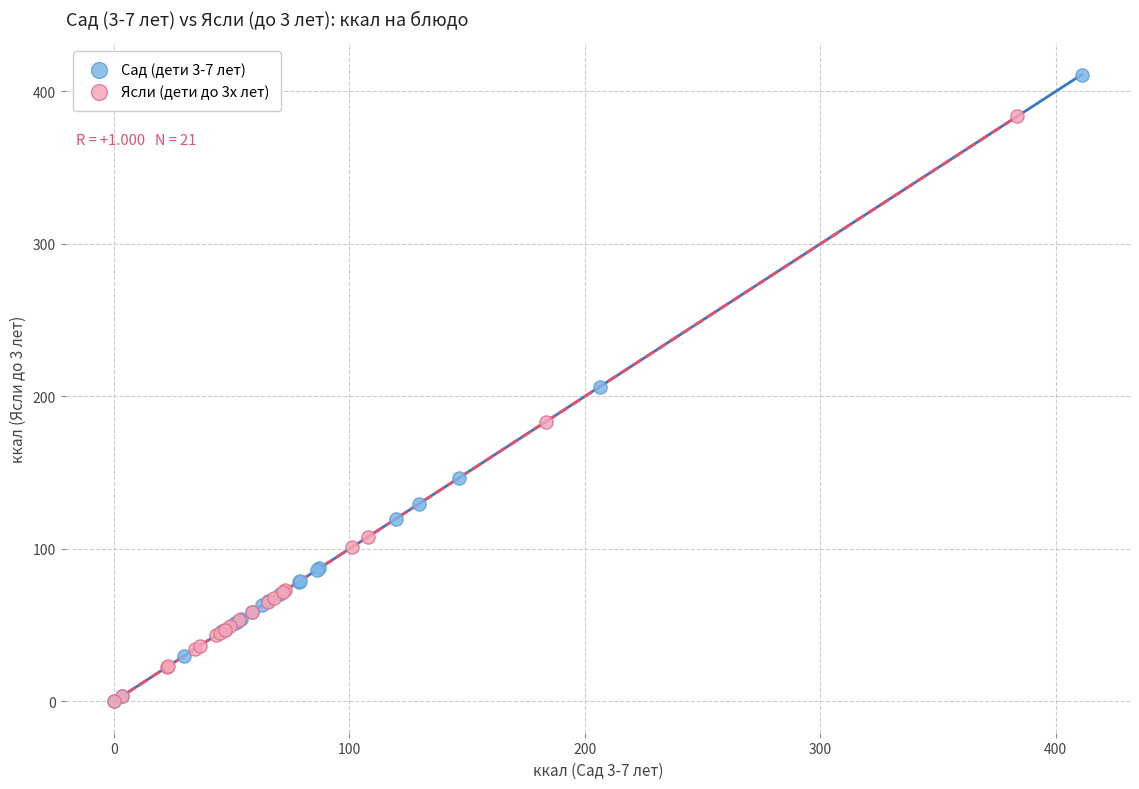

What are all the series names shown in the legend?

Сад (дети 3-7 лет), Ясли (дети до 3х лет)